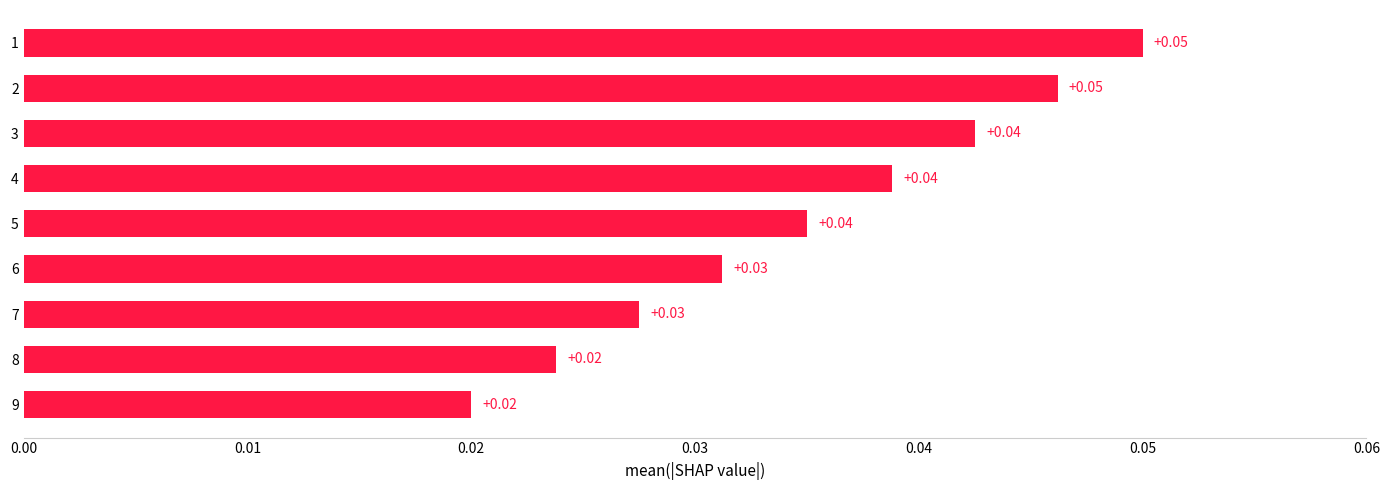

Are the bars horizontal?

Yes